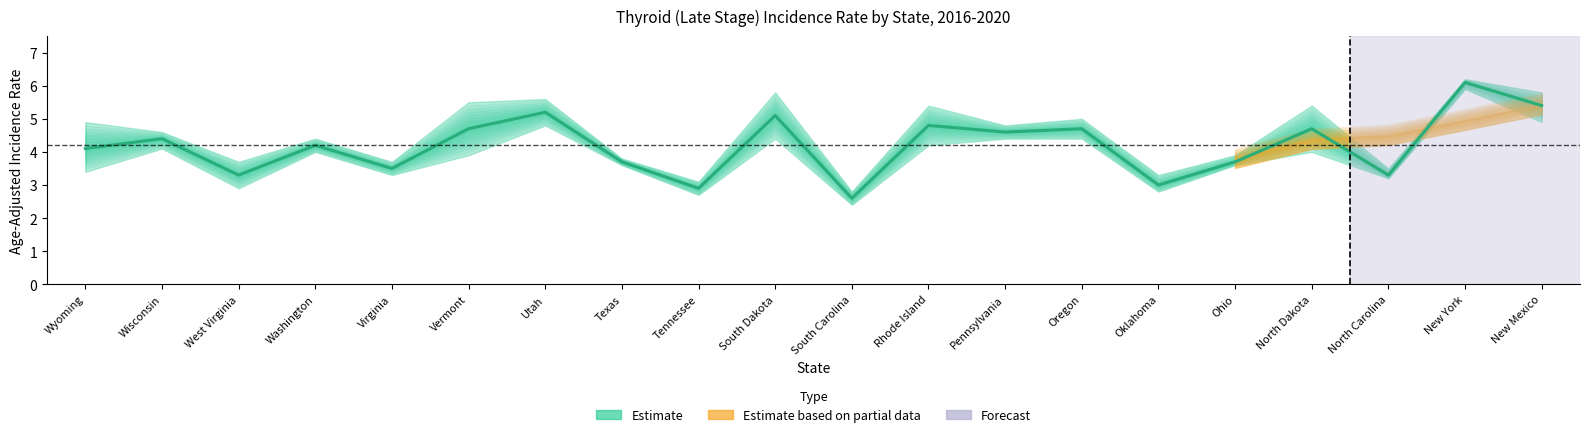

List the labels in order of value, largest first.

New York, New Mexico, Utah, South Dakota, Rhode Island, Vermont, Oregon, North Dakota, Pennsylvania, Wisconsin, Washington, Wyoming, Texas, Ohio, Virginia, West Virginia, North Carolina, Oklahoma, Tennessee, South Carolina